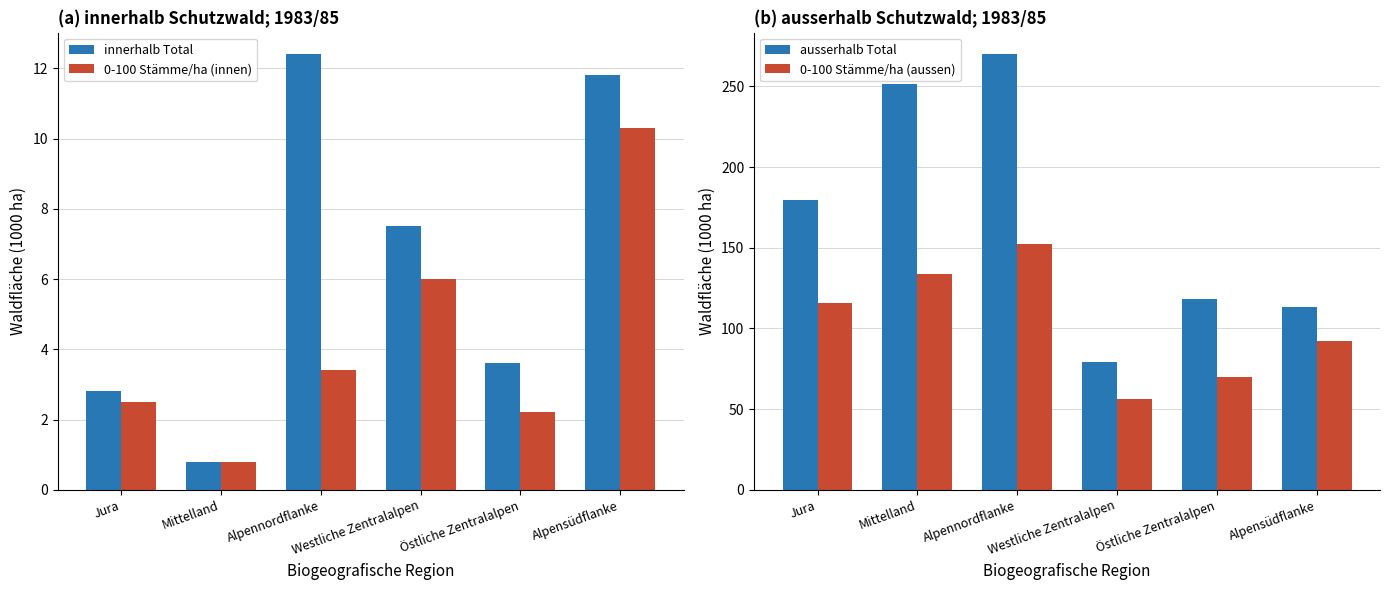

Between Jura and Westliche Zentralalpen, which series saw the biggest shift?

ausserhalb Total